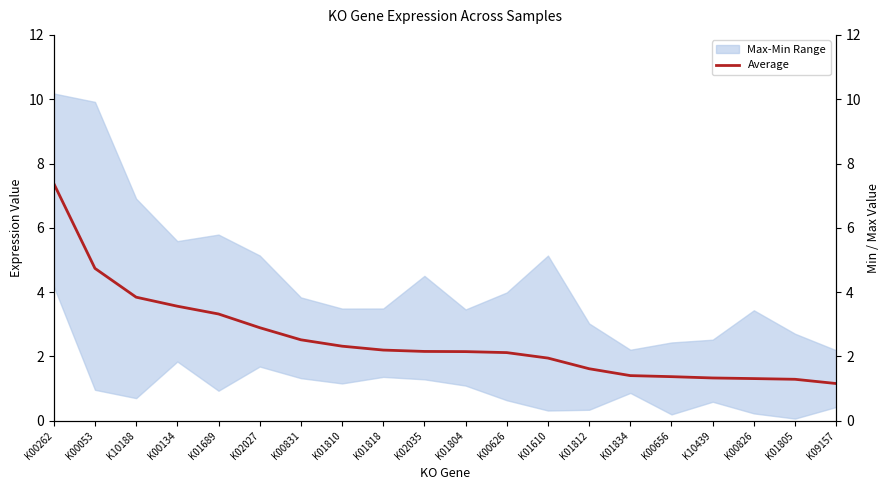

Rank the categories by value from lowest to highest.

K09157, K01805, K00826, K10439, K00656, K01834, K01812, K01610, K00626, K01804, K02035, K01818, K01810, K00831, K02027, K01689, K00134, K10188, K00053, K00262